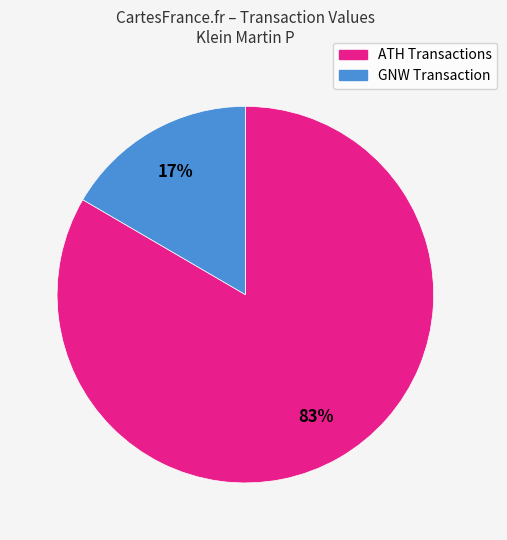

Rank the categories by value from highest to lowest.

ATH Transactions, GNW Transaction